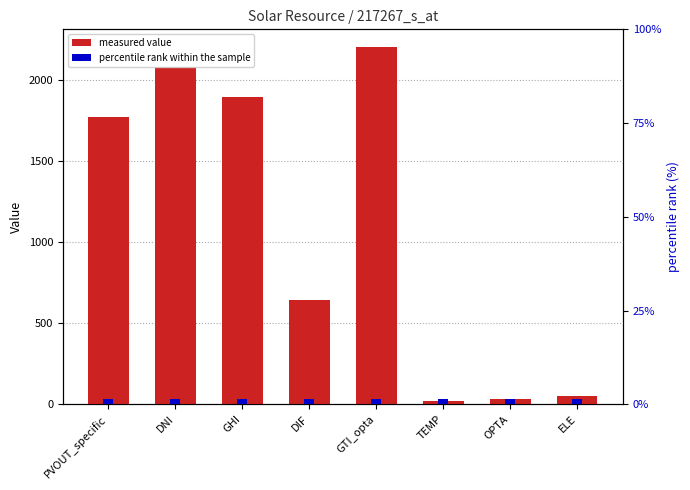

Reading left to right, what are all the values shown in this chart?

measured value: PVOUT_specific=1771.8	DNI=2078.3	GHI=1894.4	DIF=642.1	GTI_opta=2199.2	TEMP=19.0	OPTA=34.0	ELE=49.0
percentile rank within the sample: PVOUT_specific=3.0	DNI=3.0	GHI=3.0	DIF=3.0	GTI_opta=3.0	TEMP=3.0	OPTA=3.0	ELE=3.0